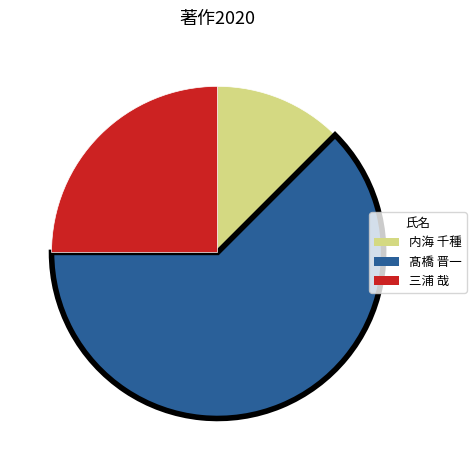

Approximately how many times larger is the value at 髙橋 晋一 compared to 三浦 哉?

2.5